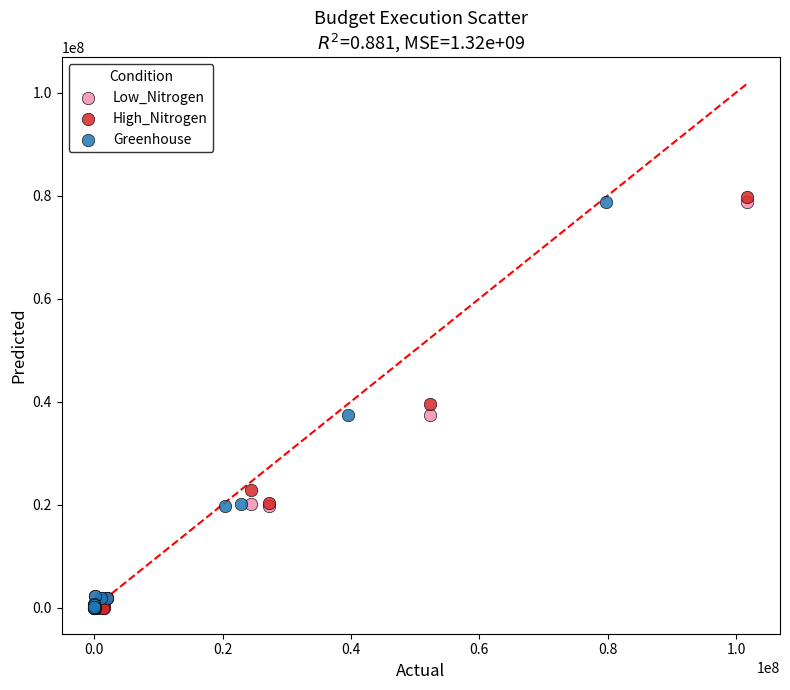

What are all the series names shown in the legend?

Low_Nitrogen, High_Nitrogen, Greenhouse